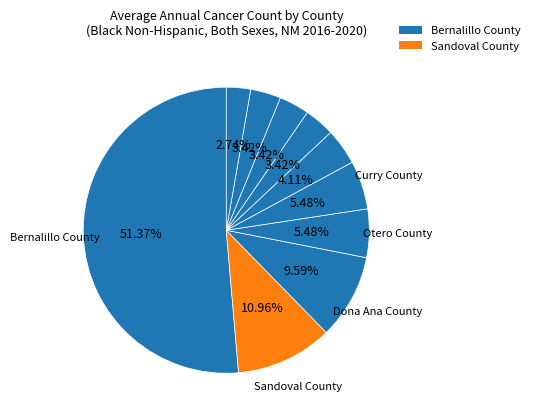

How many segments does this pie chart have?

10